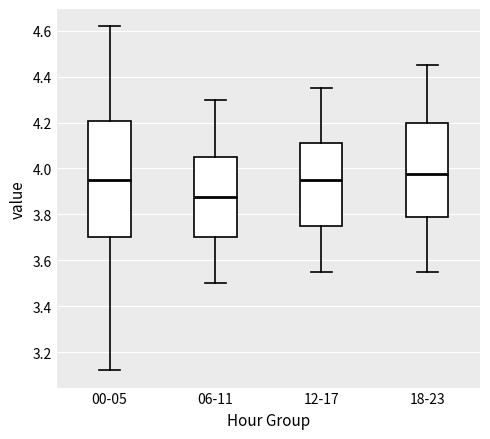

Where does the median line of the box for 00-05 sit on the y-axis? The values are not printed on the chart, so give them approximately, as read against the axis.

3.96